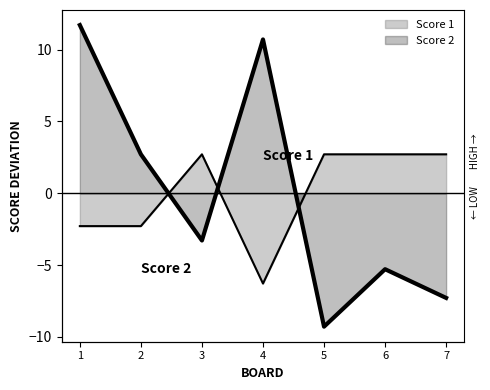

True or false: Score 1 and Score 2 cross at least once.

True